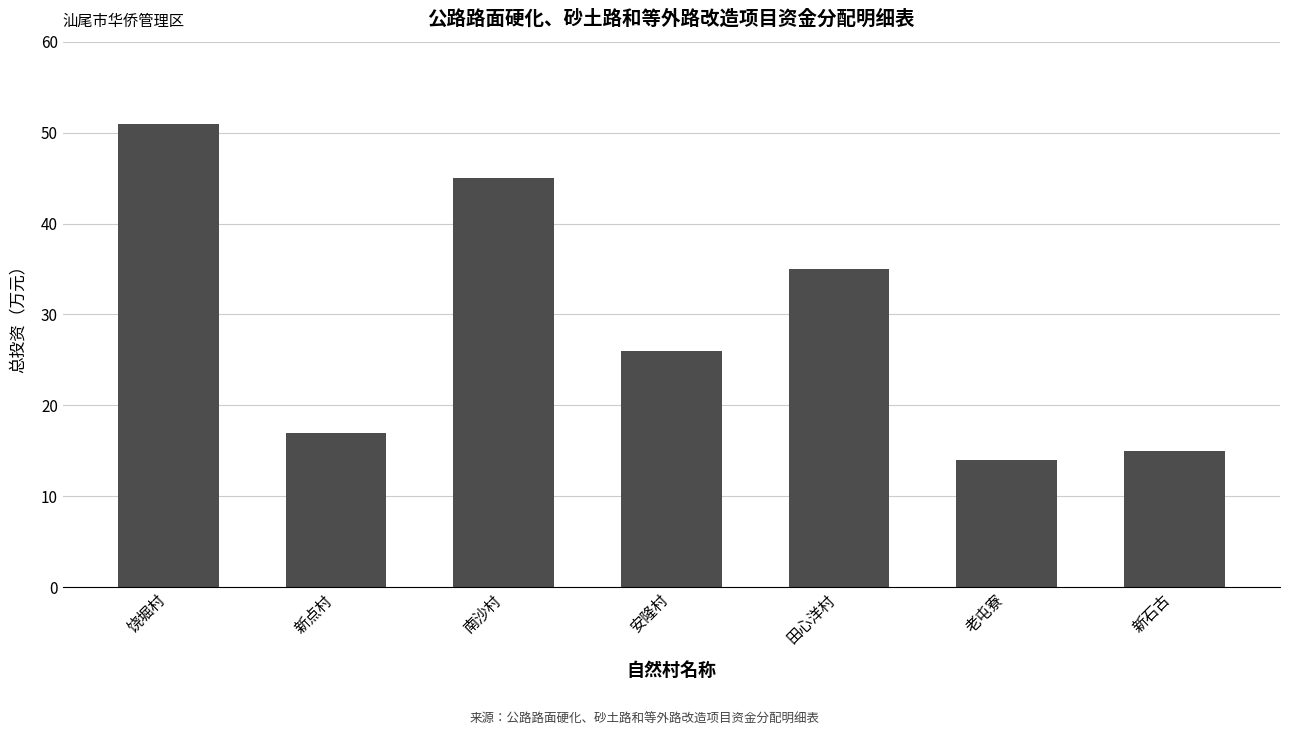

What is the difference between the maximum and minimum values?

37